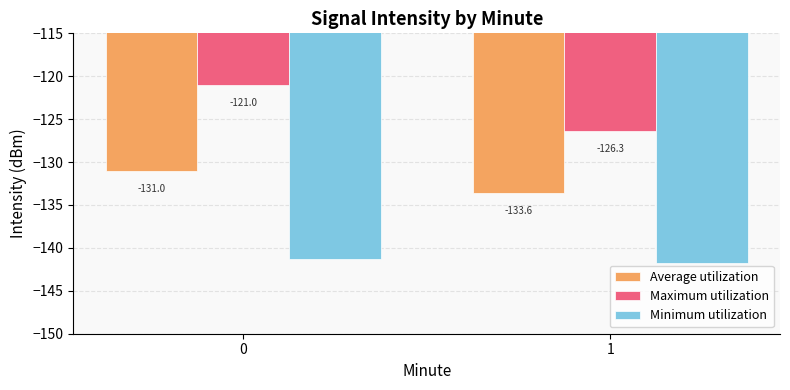

Which series has the largest total across all categories?

Maximum utilization